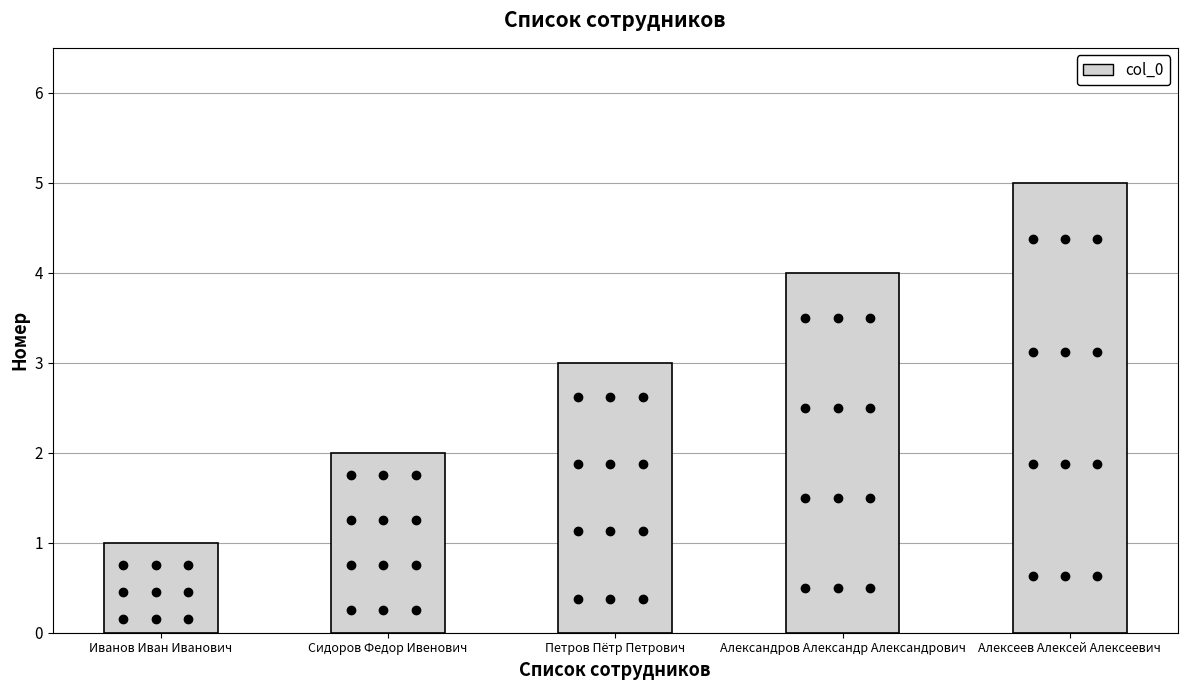

Are the bars horizontal?

No